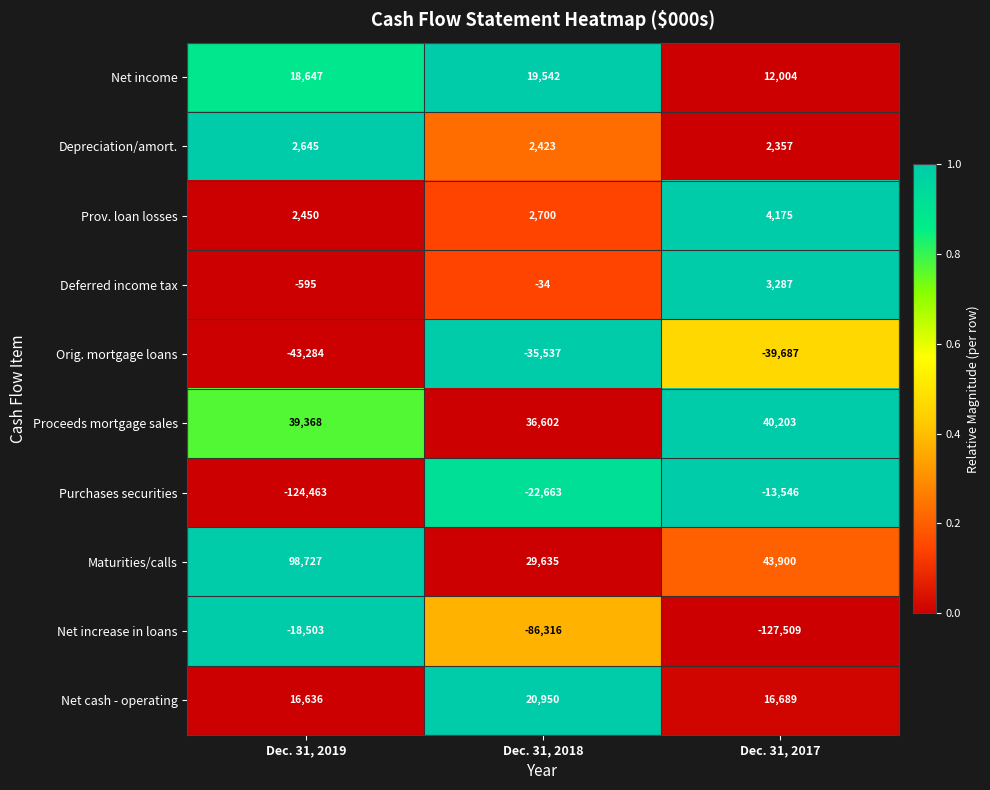

How many distinct data groups are displayed?

10